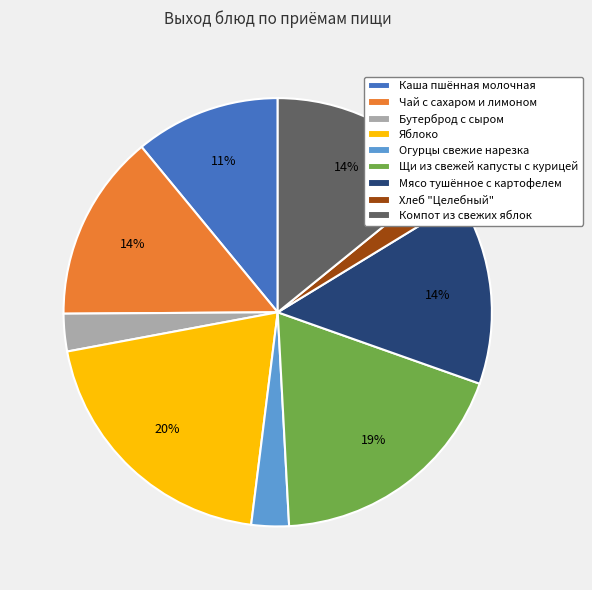

Do Щи из свежей капусты с курицей and Огурцы свежие нарезка together represent more than half of the pie?

No